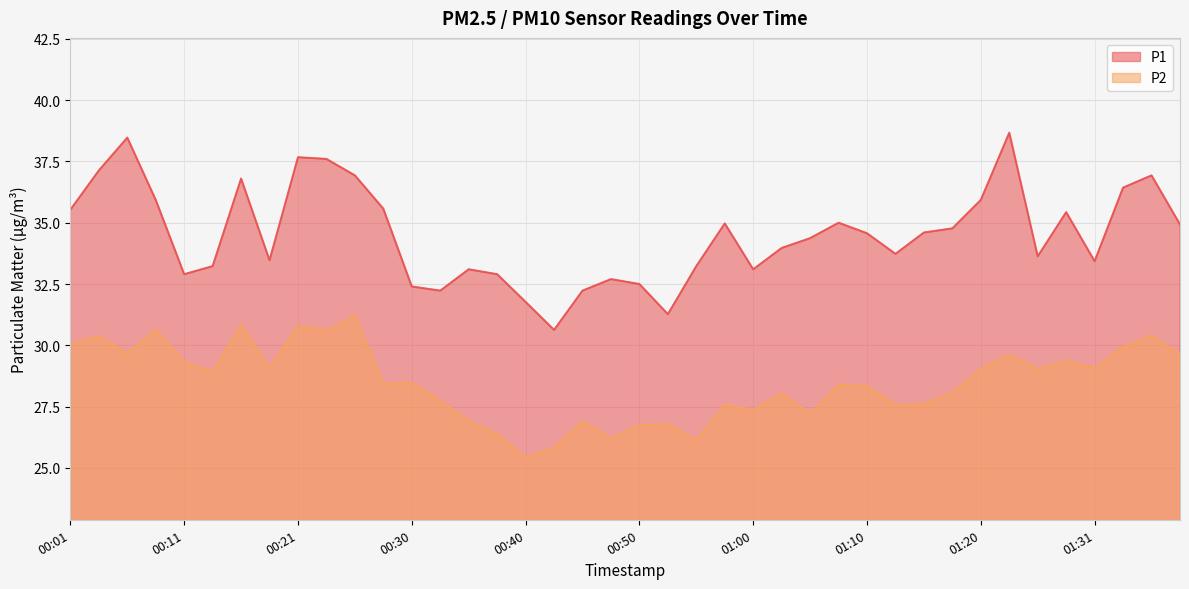

What is the approximate value of P1 at 01:36?

36.9